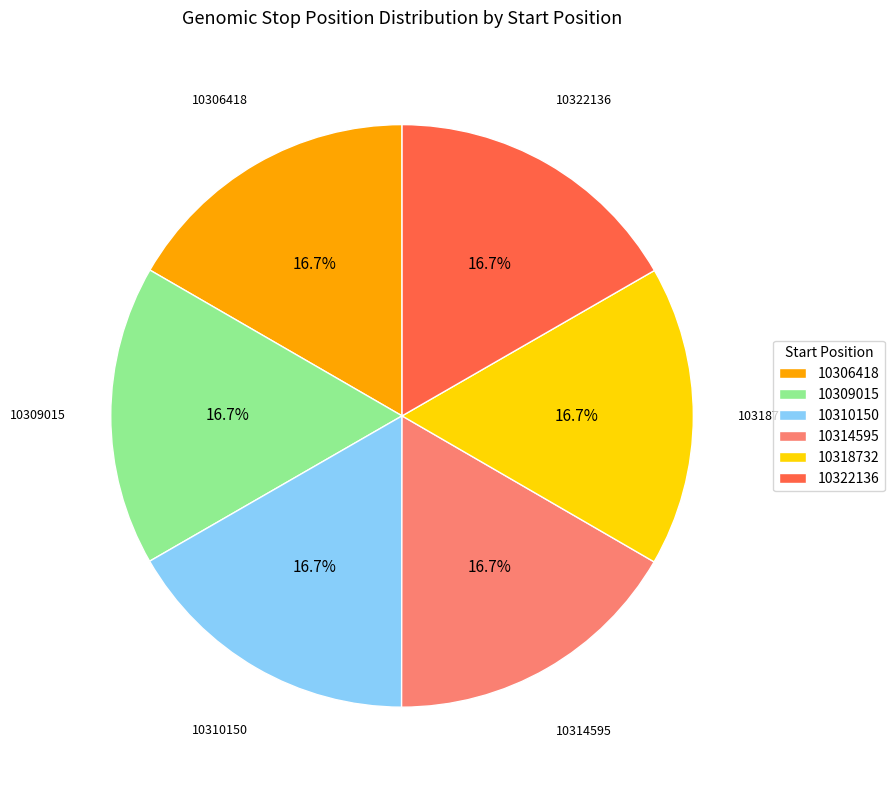

How much of the chart is everything except 10309015?

83.3%